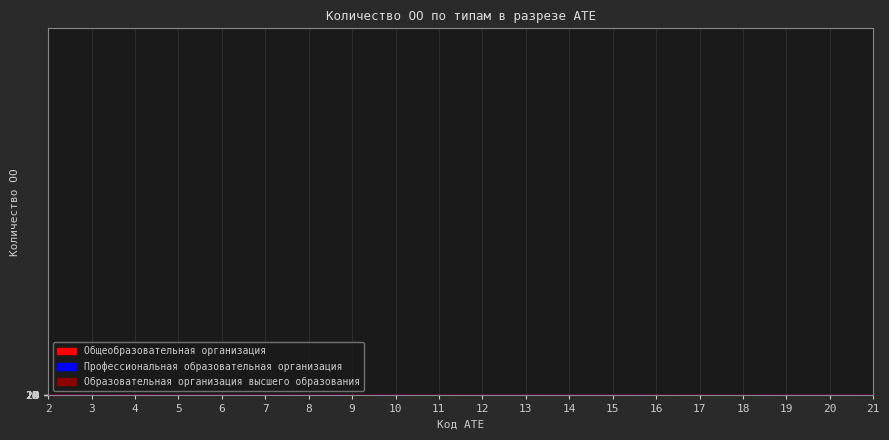

Between 3 and 6, which series saw the biggest shift?

Общеобразовательная организация